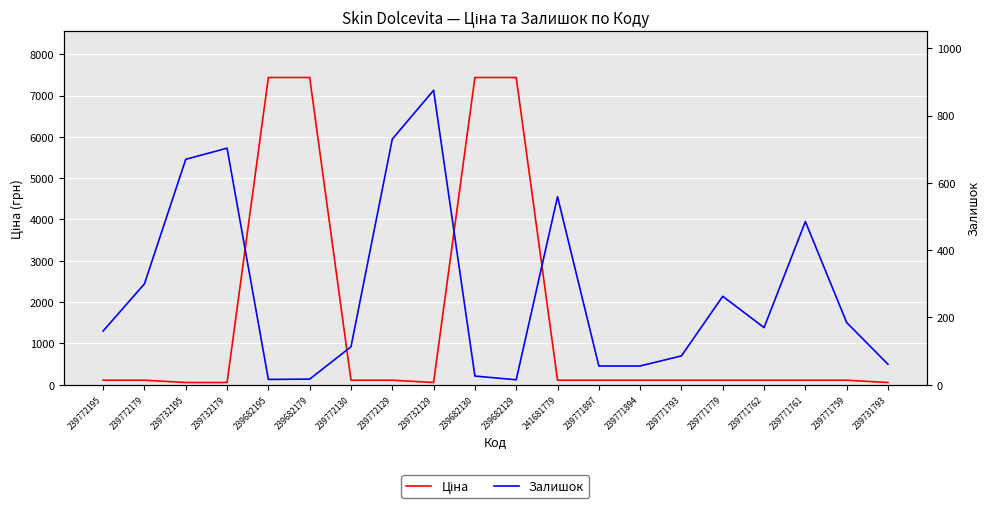

What is the smallest value displayed?

15.0